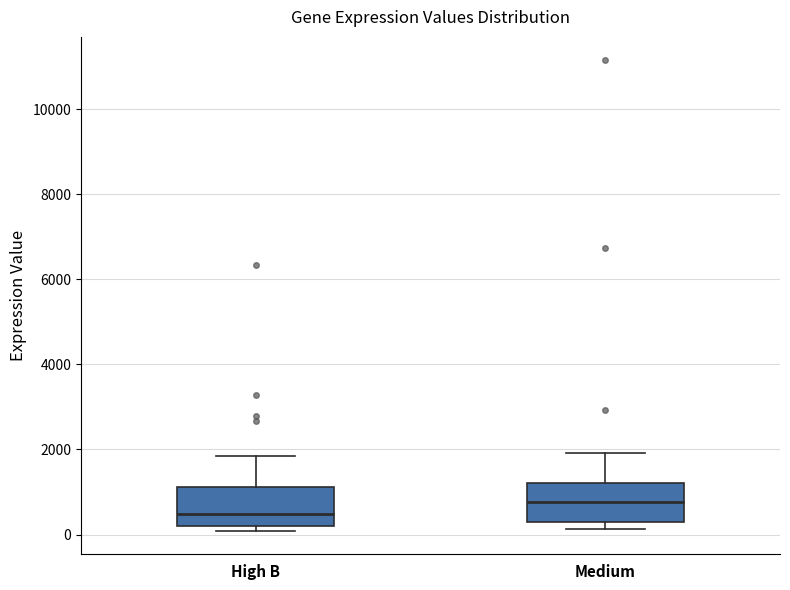

Reading left to right, transcribe this box plot: for each box, give where its median line is, the range the box spans, and where its two whiskers end, as read against the y-axis. The values are not printed on the chart, so give them approximately, as read against the axis.

High B: median 400, box 200 to 1200, whiskers 0 to 1800
Medium: median 800, box 200 to 1200, whiskers 200 (just below the box's lower edge) to 2000